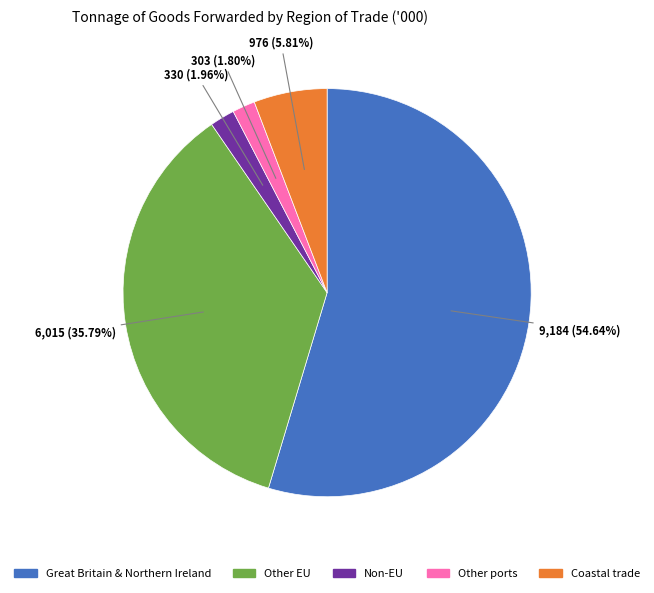

What is the largest slice in the pie chart?

Great Britain & Northern Ireland